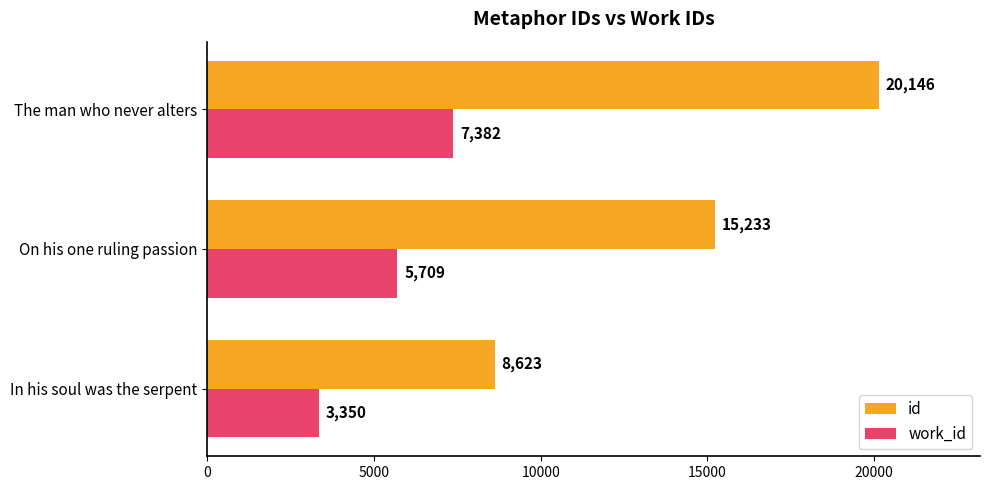

List the labels in order of id value, largest first.

The man who never alters, On his one ruling passion, In his soul was the serpent